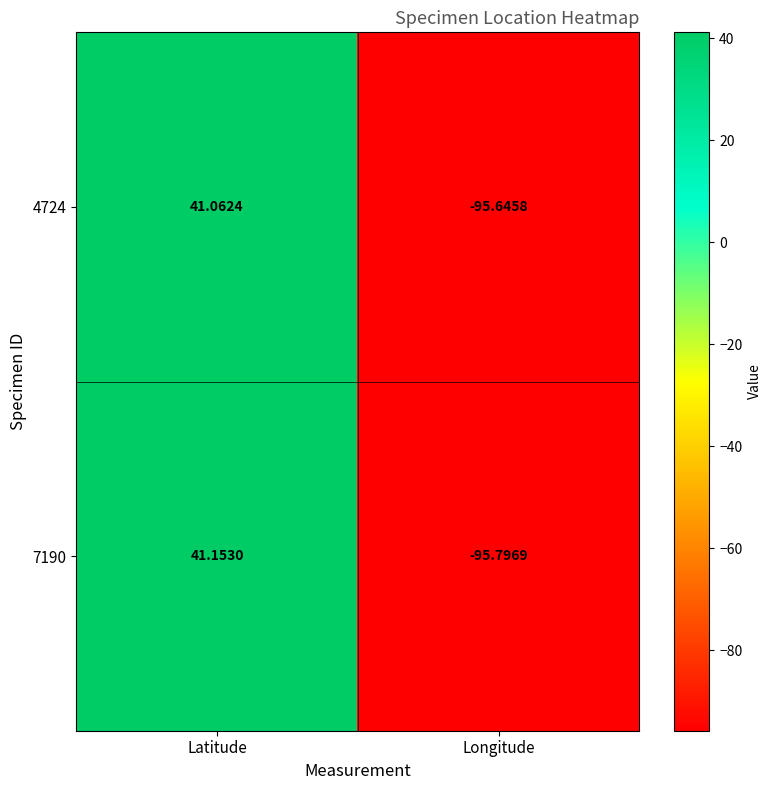

Which category has the highest value across all series?

Latitude